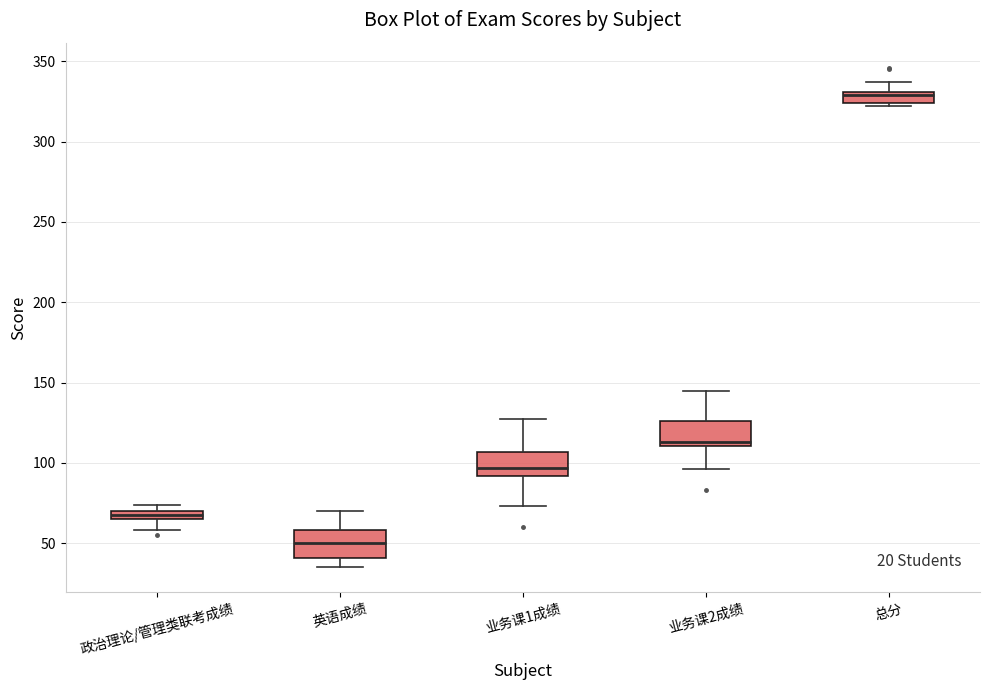

Where is the upper edge of the box for 业务课2成绩 on the y-axis? The values are not printed on the chart, so give them approximately, as read against the axis.

125